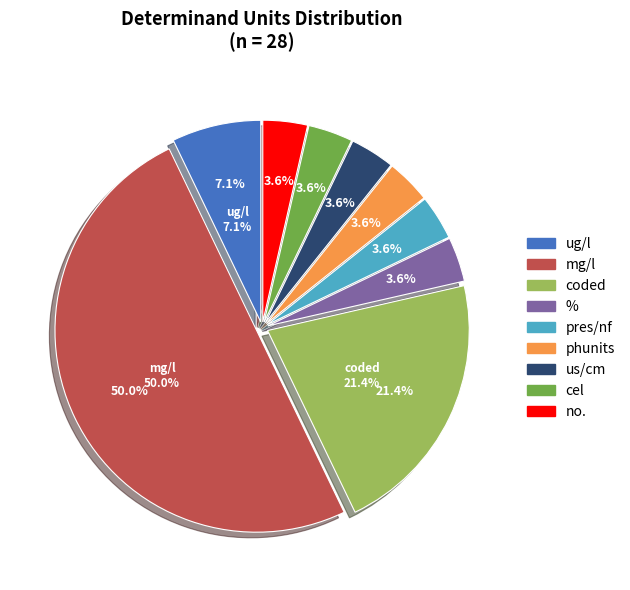

To the nearest percent, what is the average slice percentage?

11%